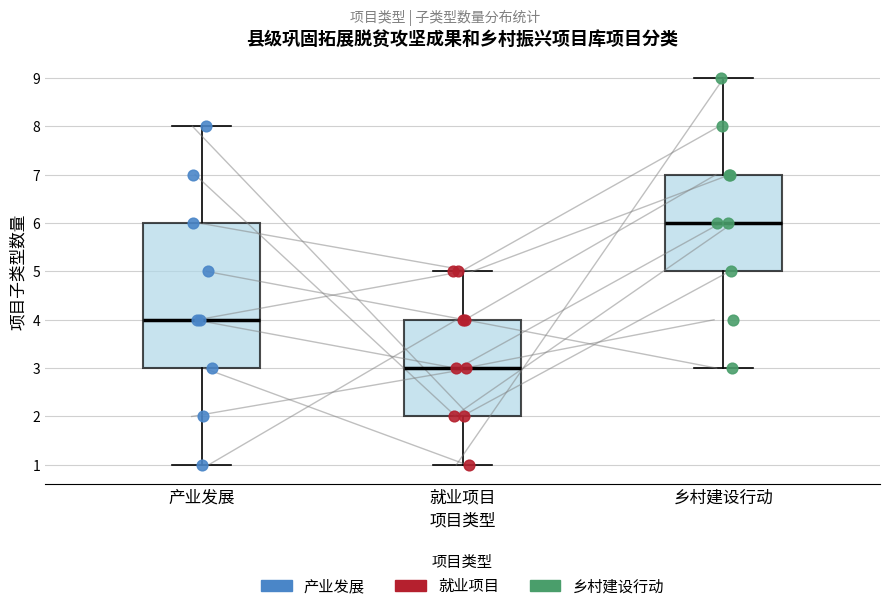

Which box's median line is the lowest?

就业项目